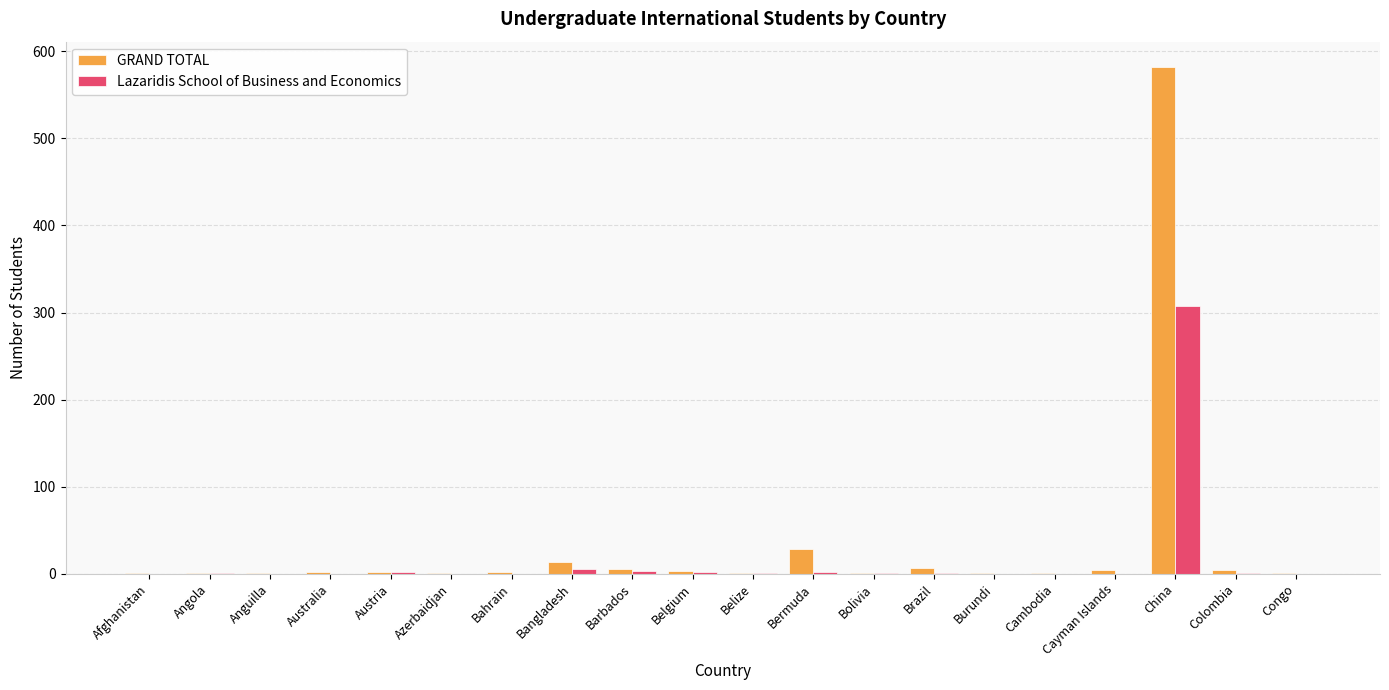

At which label is GRAND TOTAL closest to 291?

Bermuda